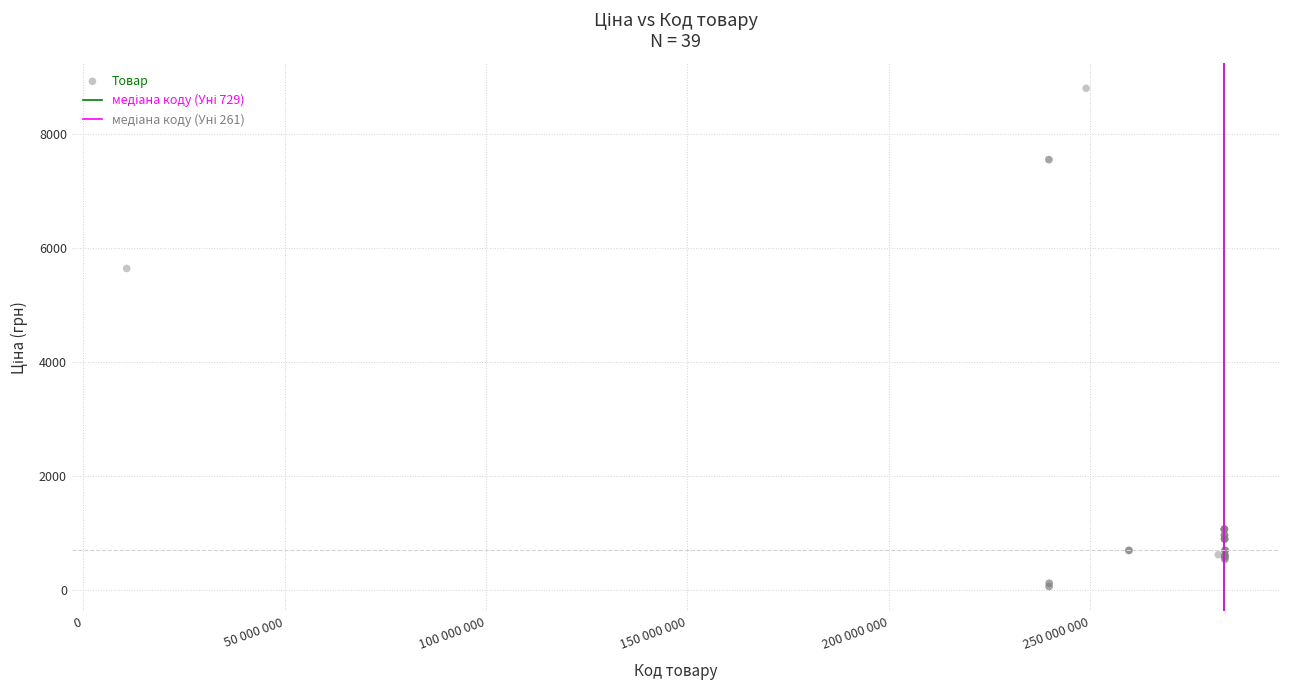

What Y value in the scatter plot is closest to 4427?

5636.0